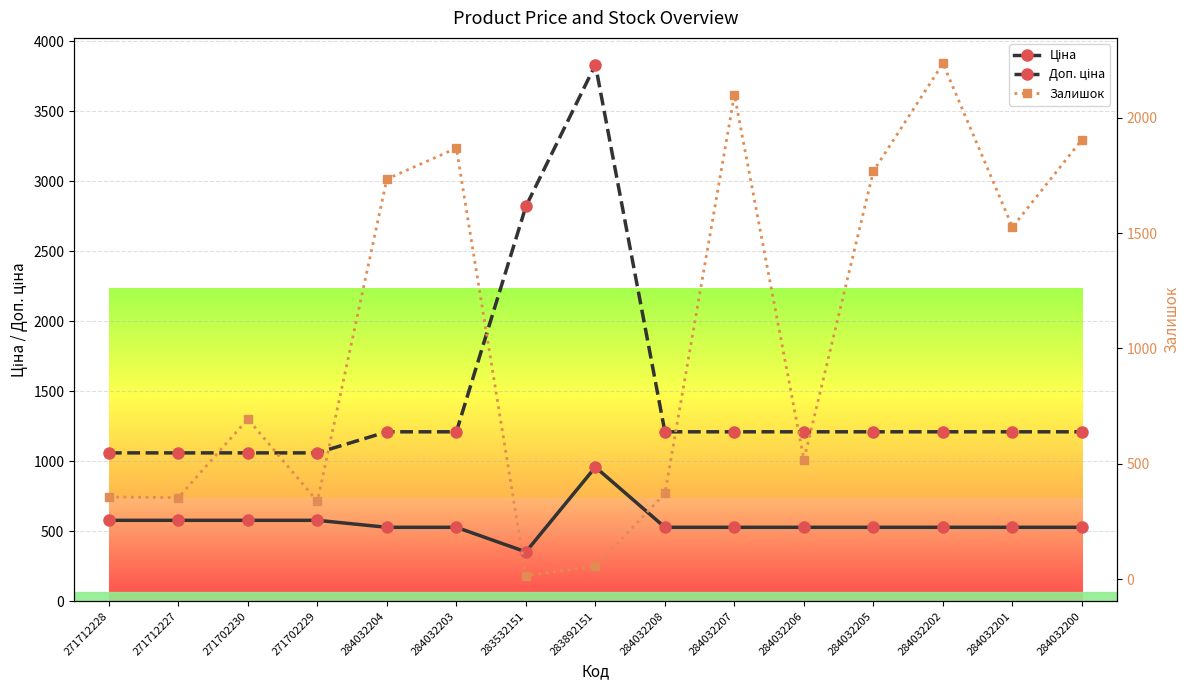

How many interior local valleys does the Залишок series have?

5